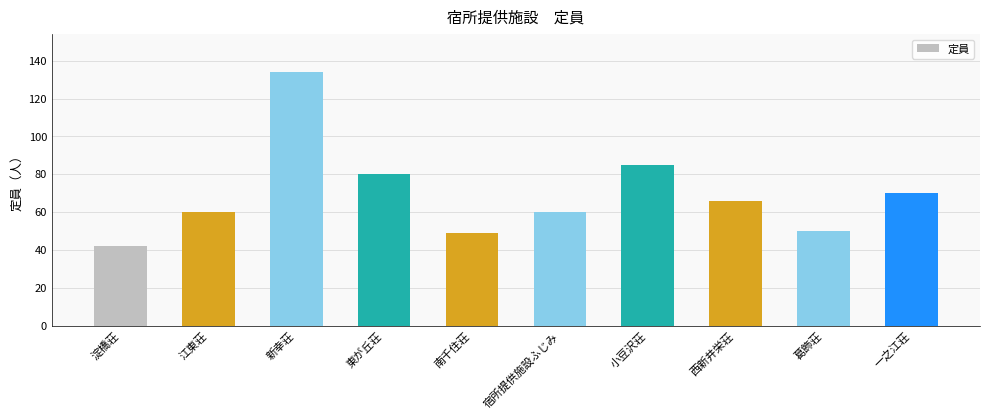

Which category has the highest value across all series?

新幸荘